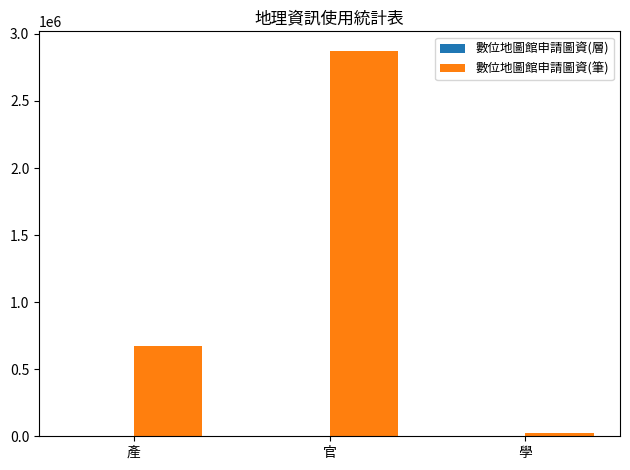

At which category is the sum across all series the highest?

官